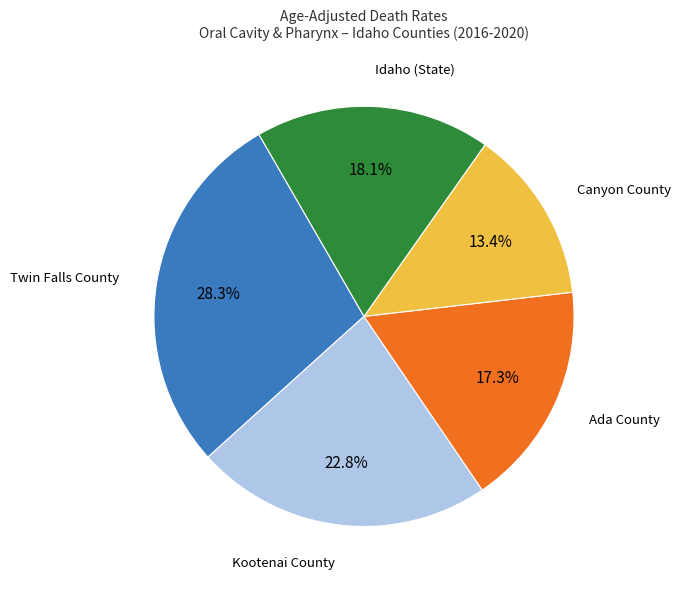

Is there any slice that represents more than half of the pie?

No